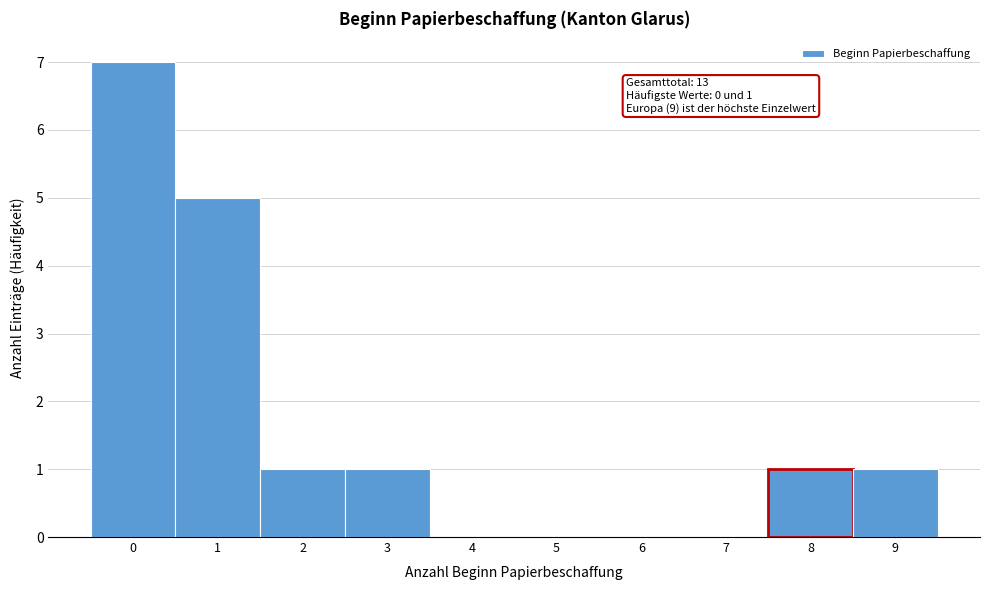

Which range on the x-axis has the tallest bar?

-0.5 to 0.5